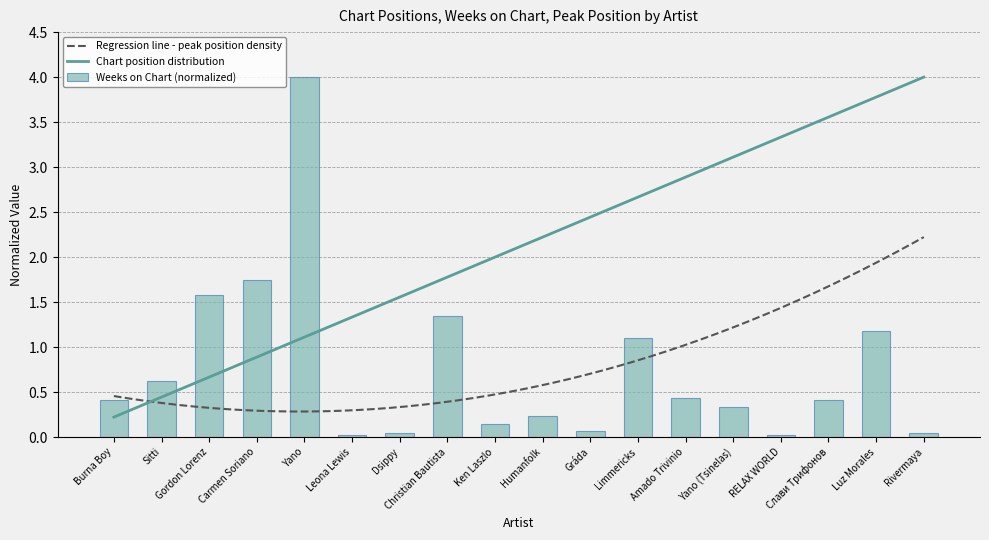

What is the label of the 18th bar from the right?

Burna Boy